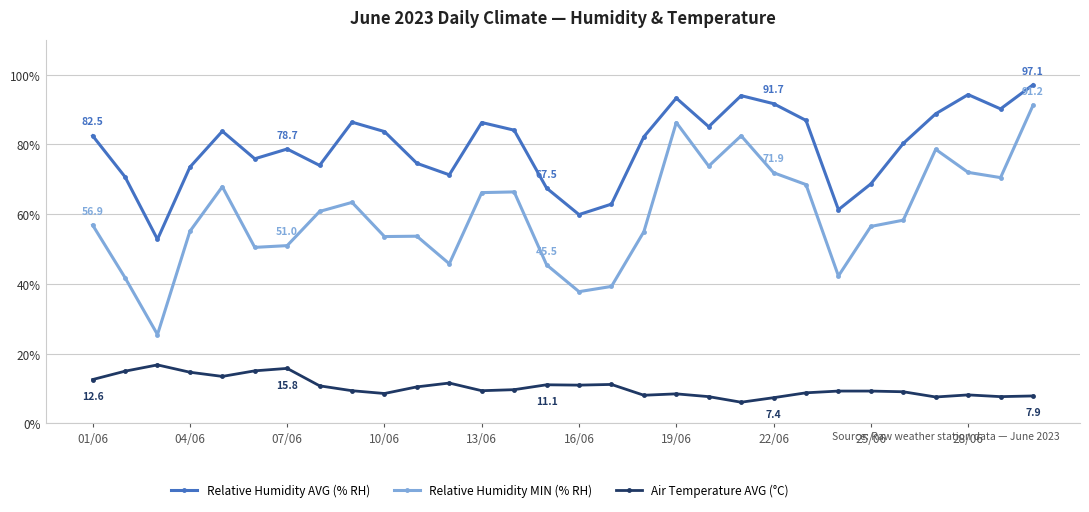

Count the number of categories in the chart.

30